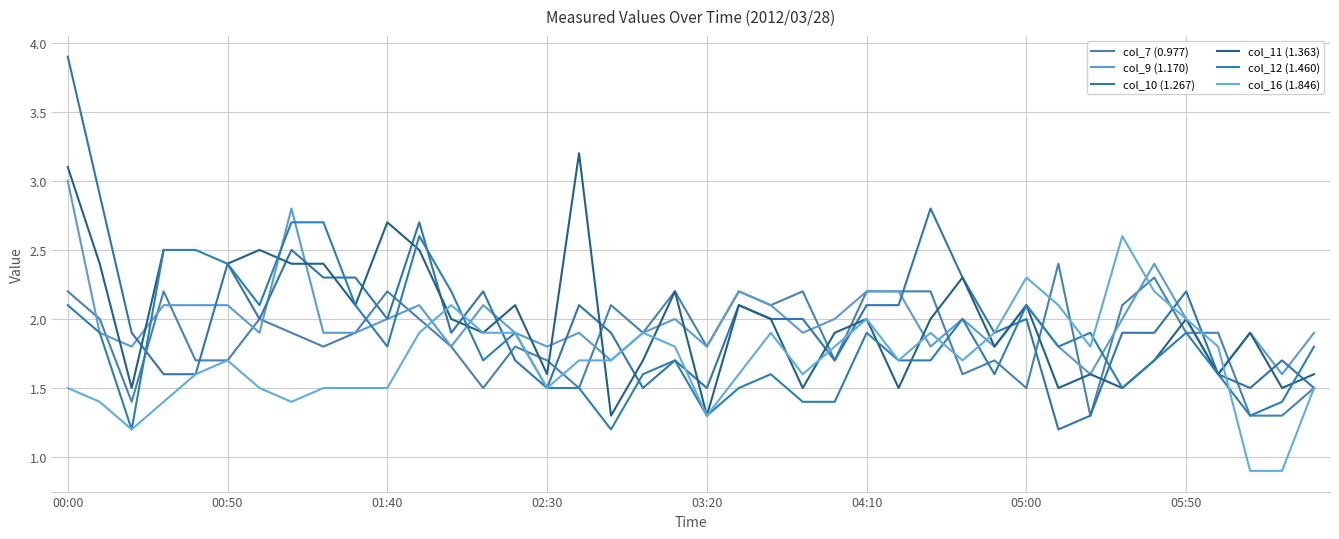

What is the value of the col_7 (0.977) point at the 20th from the left?

2.2